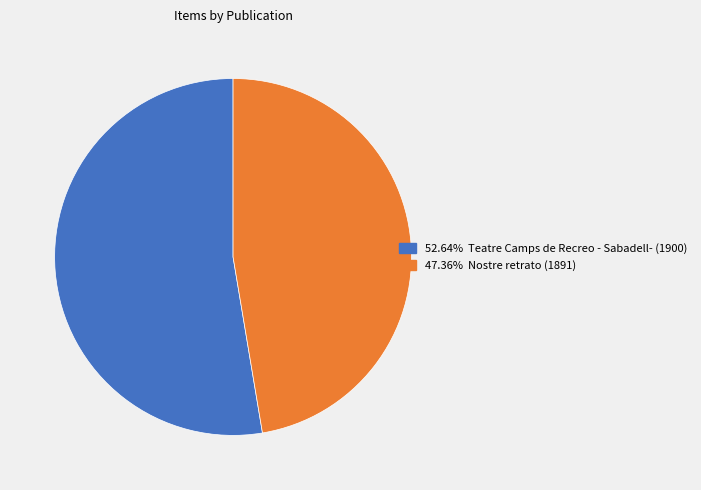

Is there a majority slice in this chart?

Yes